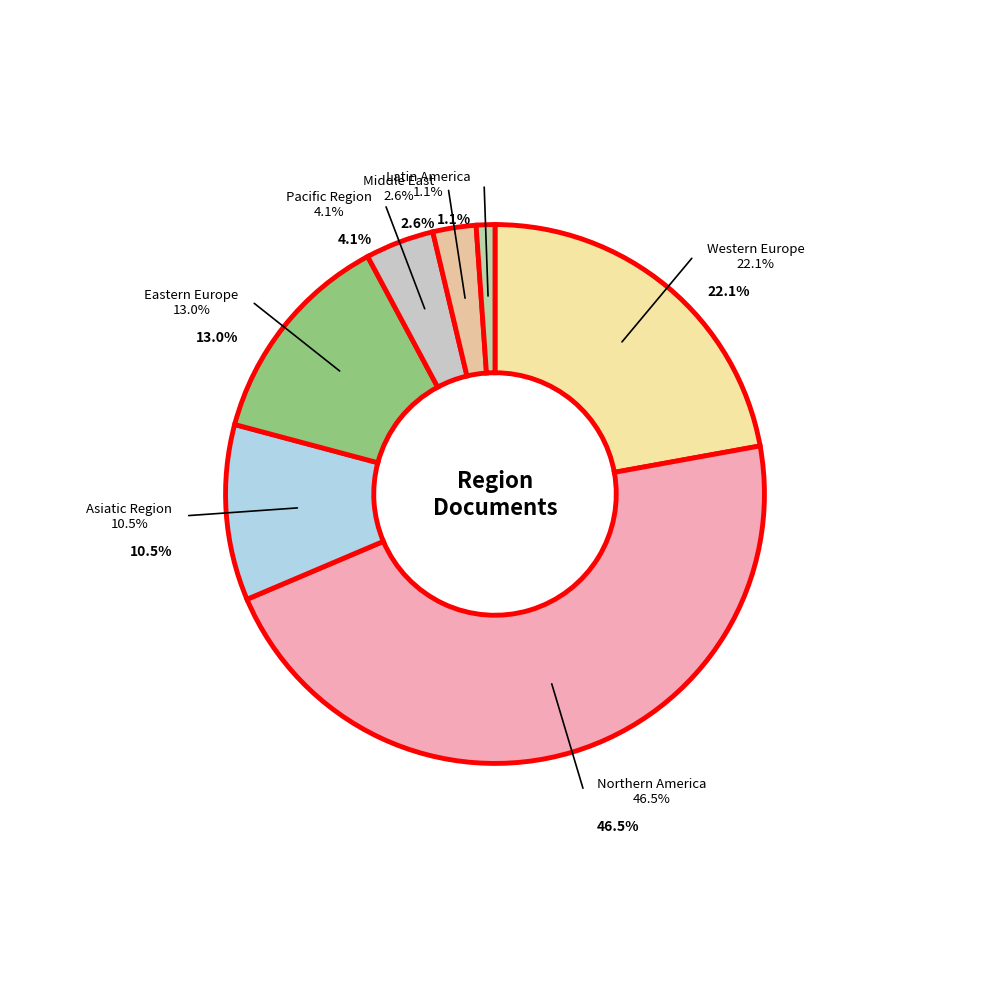

Is Middle East the majority of the pie?

No